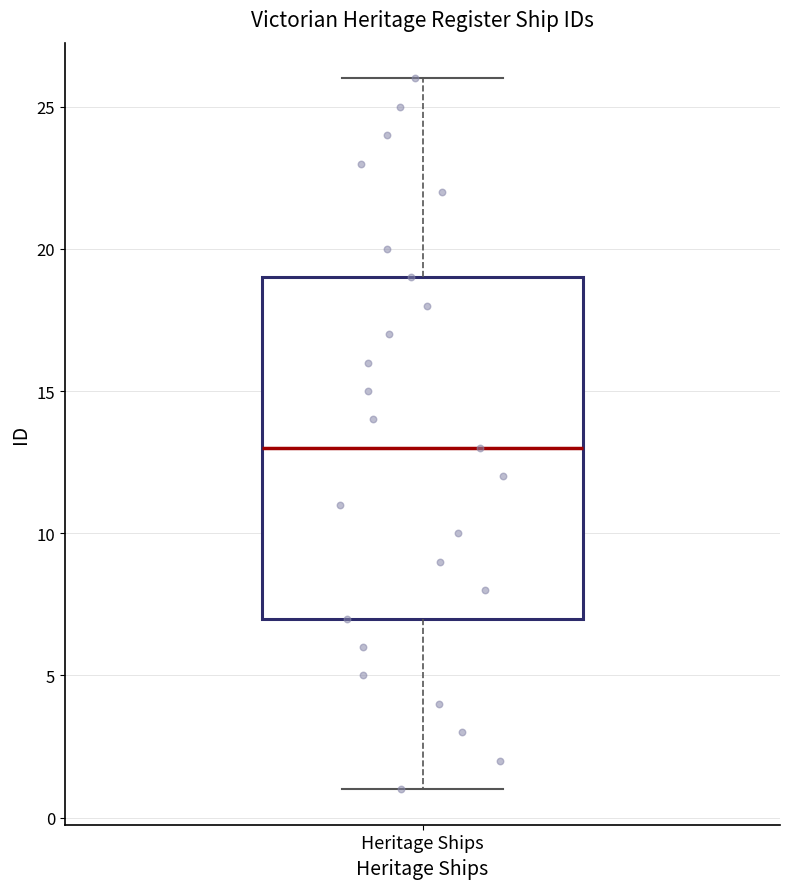

Transcribe this box plot: give where the median line is, the range the box spans, and where the two whiskers end, as read against the y-axis. The values are not printed on the chart, so give them approximately, as read against the axis.

median 13, box 7 to 19, whiskers 1 to 26